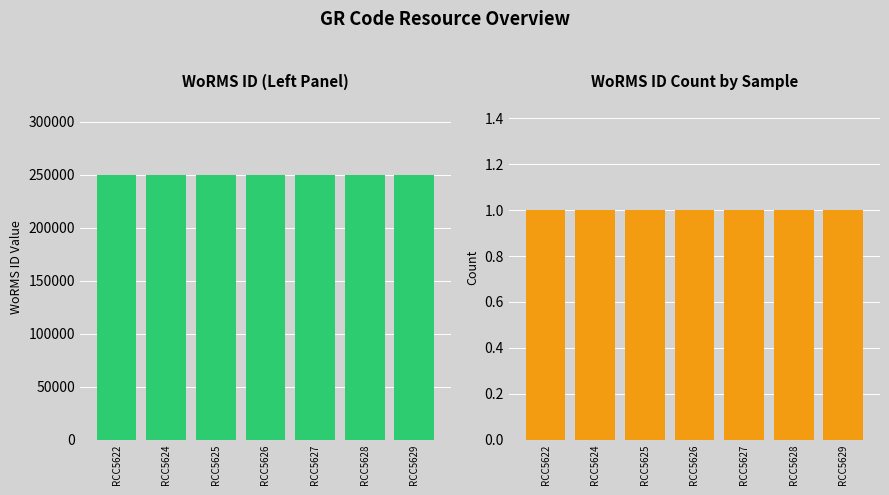

What is the difference between the highest and lowest values at RCC5627?

249730